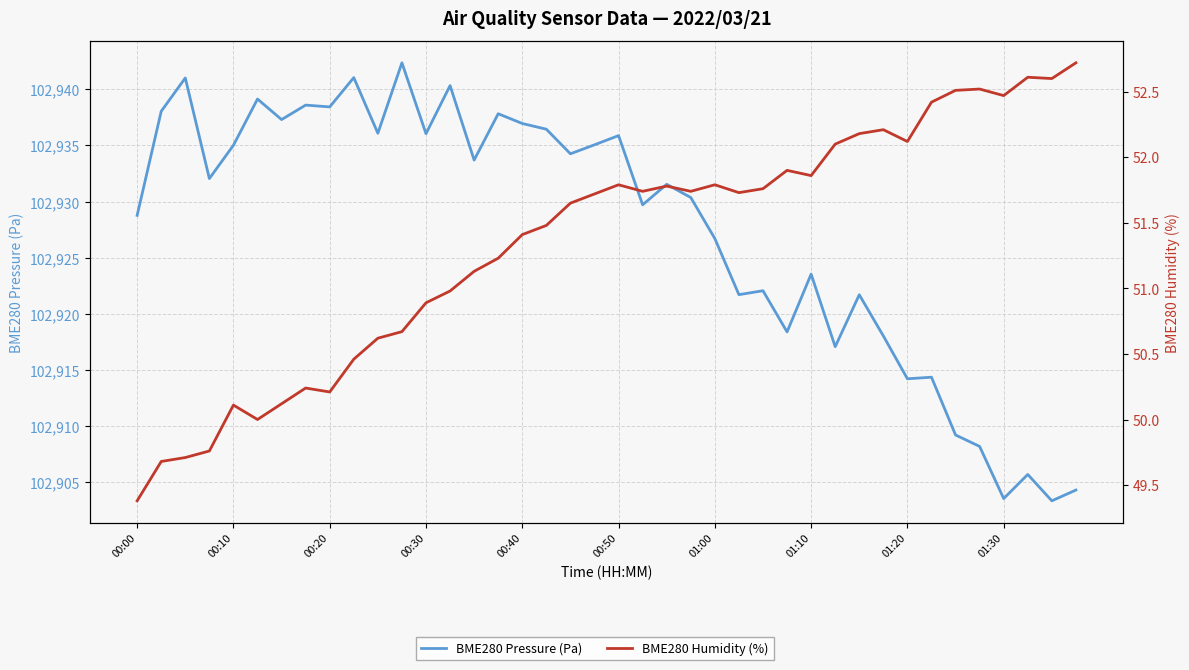

Does the chart display data point markers on the line(s)?

No